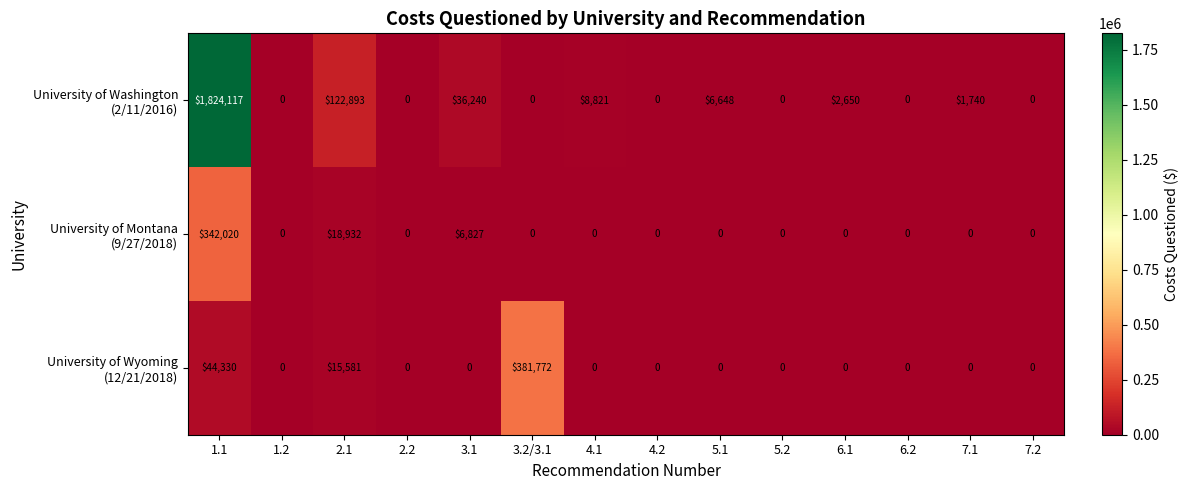

Which category has the highest value across all series?

1.1